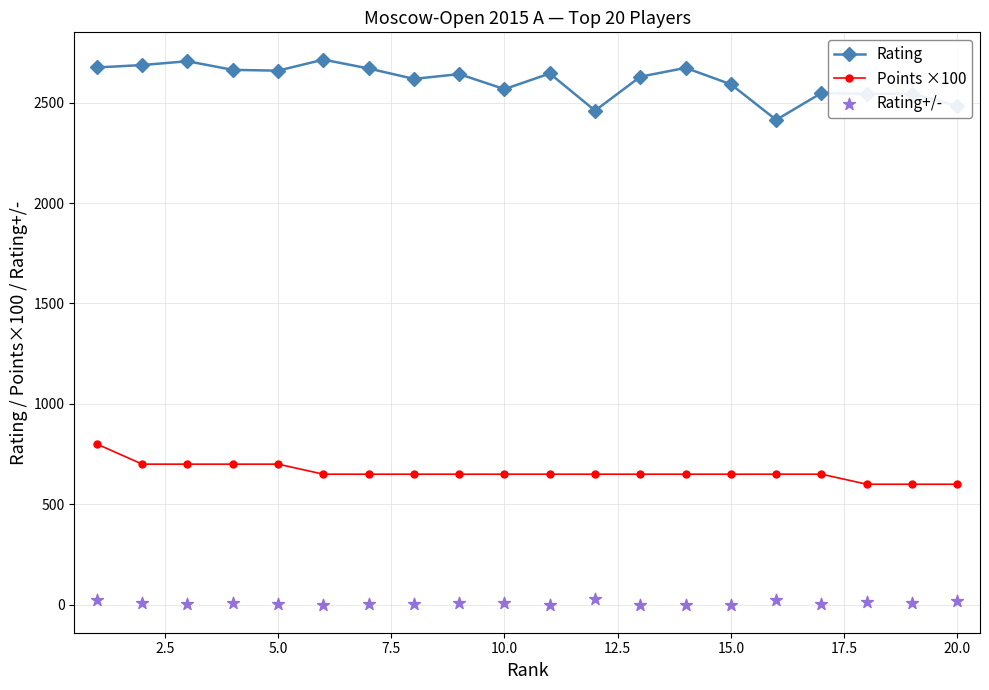

Which series has the largest total across all categories?

Rating